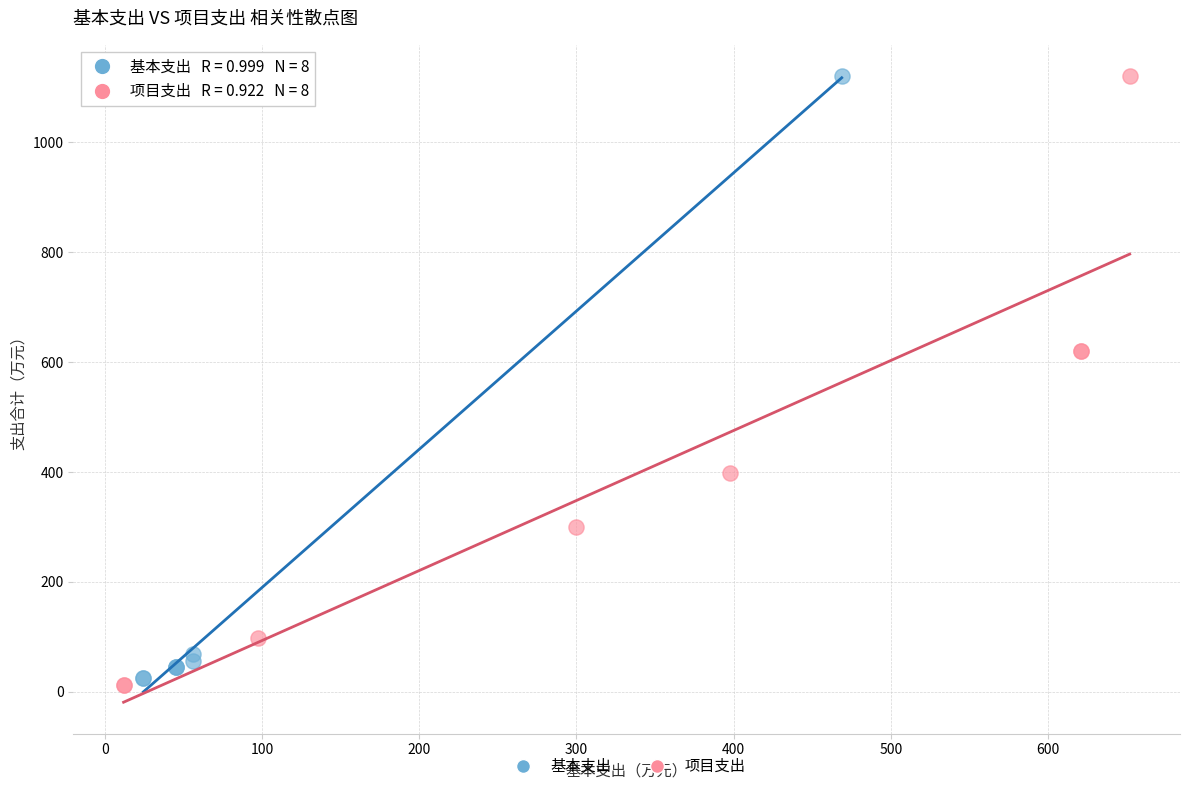

Which series has the largest Y range (max minus min)?

项目支出